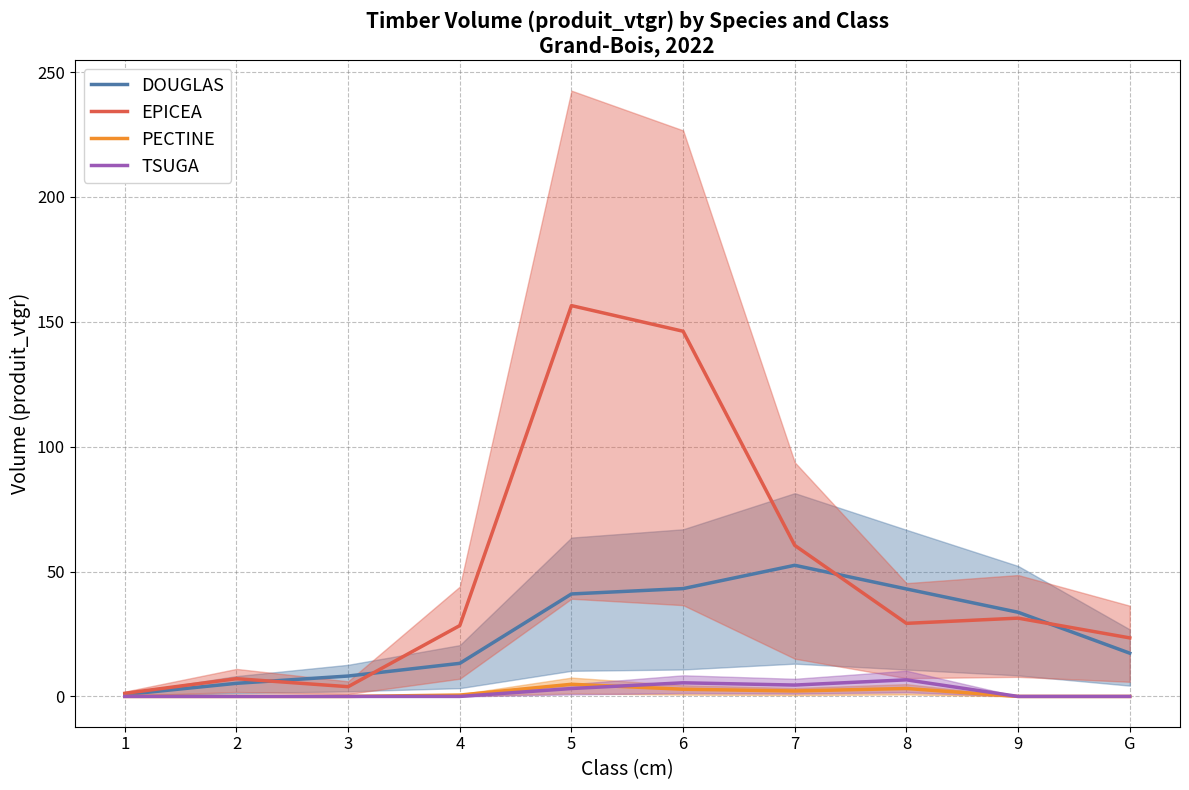

True or false: DOUGLAS and TSUGA intersect in this chart.

False